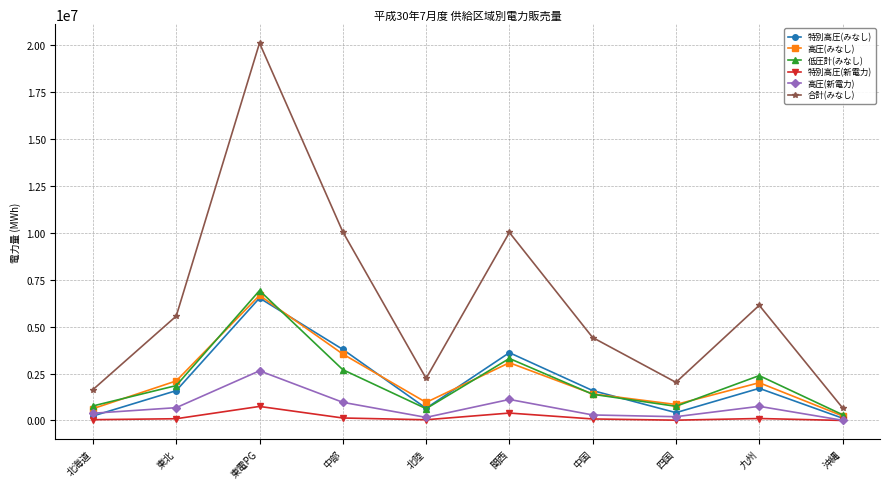

What is the difference between the 低圧計(みなし) values at 九州 and 東電PG?

4532129.0